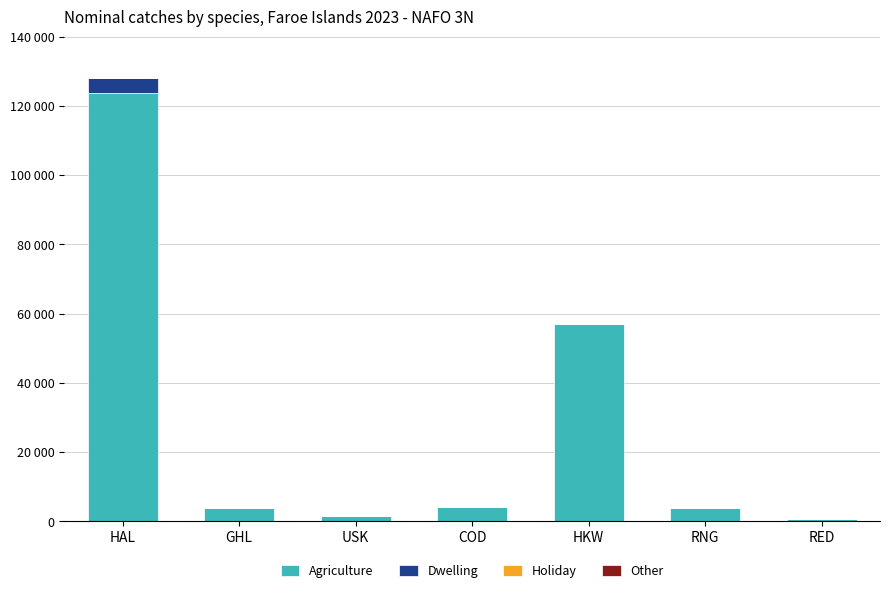

Are the bars grouped side by side (vs. stacked)?

No